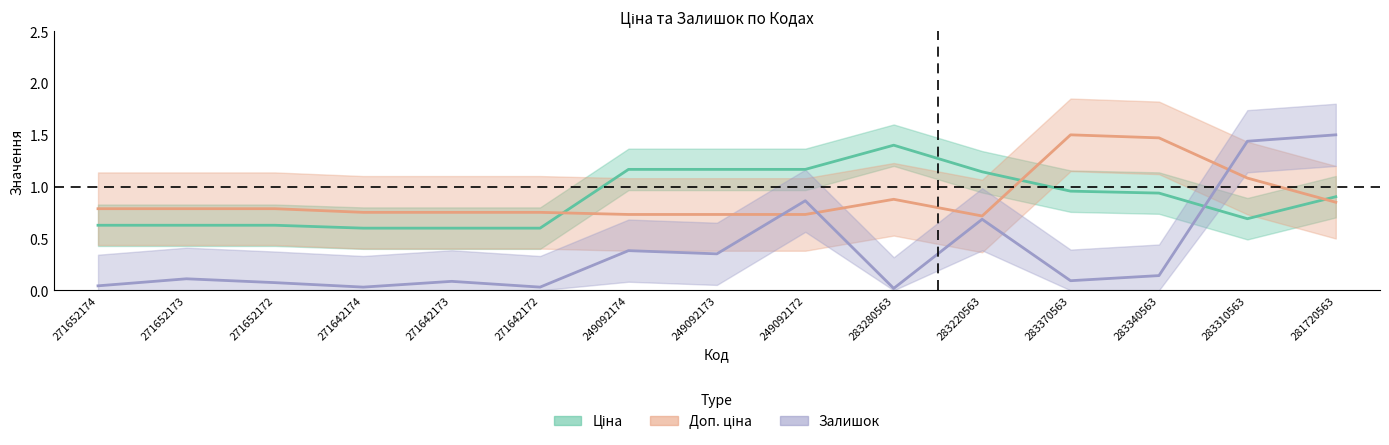

What is the greatest value displayed?

1.5